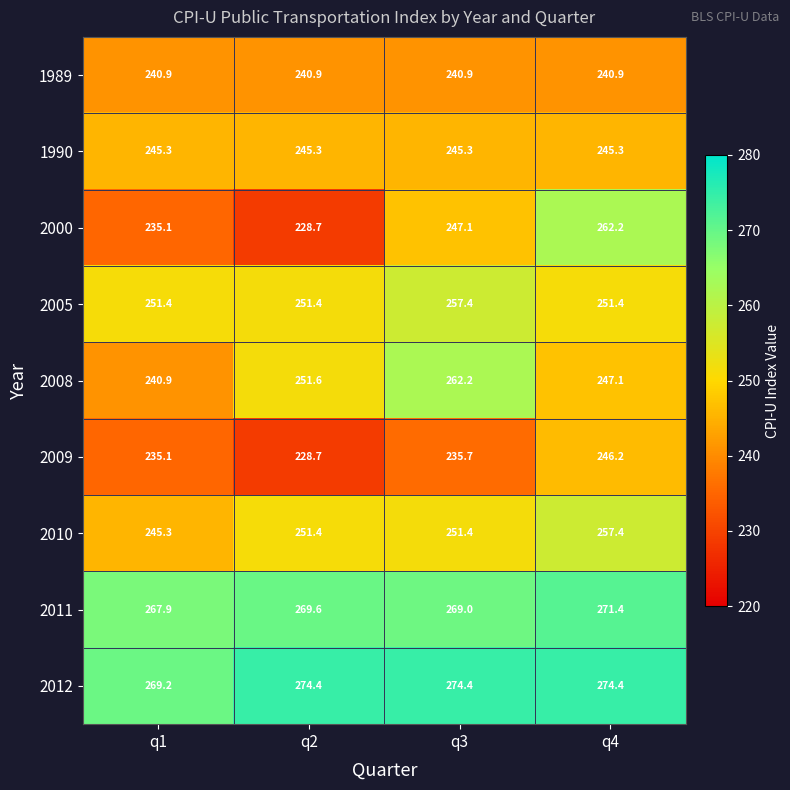

Which series has the largest range (max minus min)?

2000